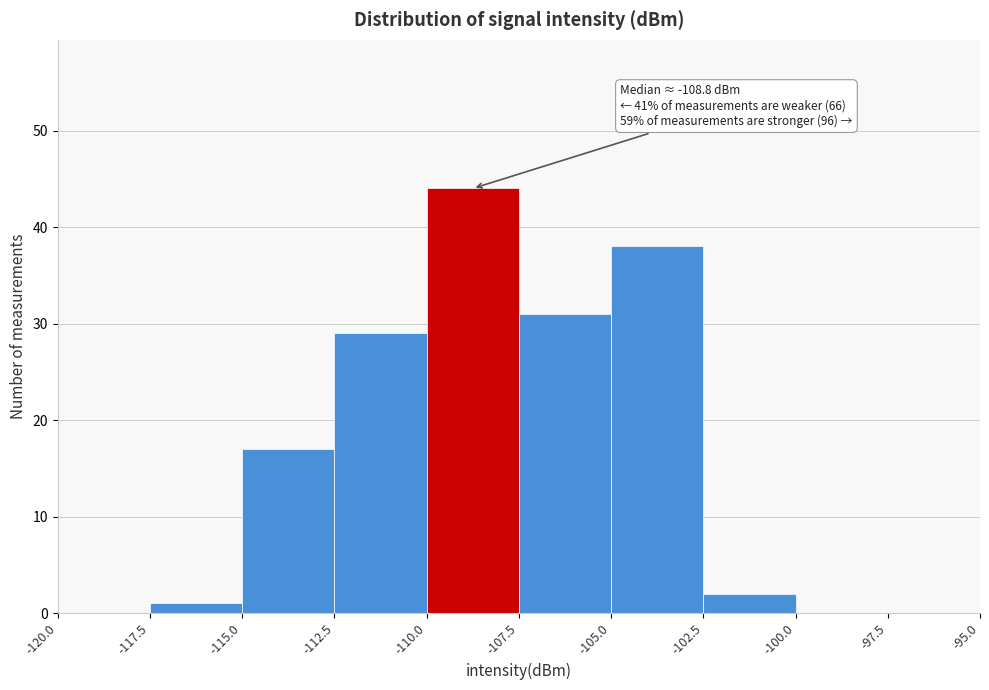

Over which range of the x-axis is the bar tallest?

-110.0 to -107.5